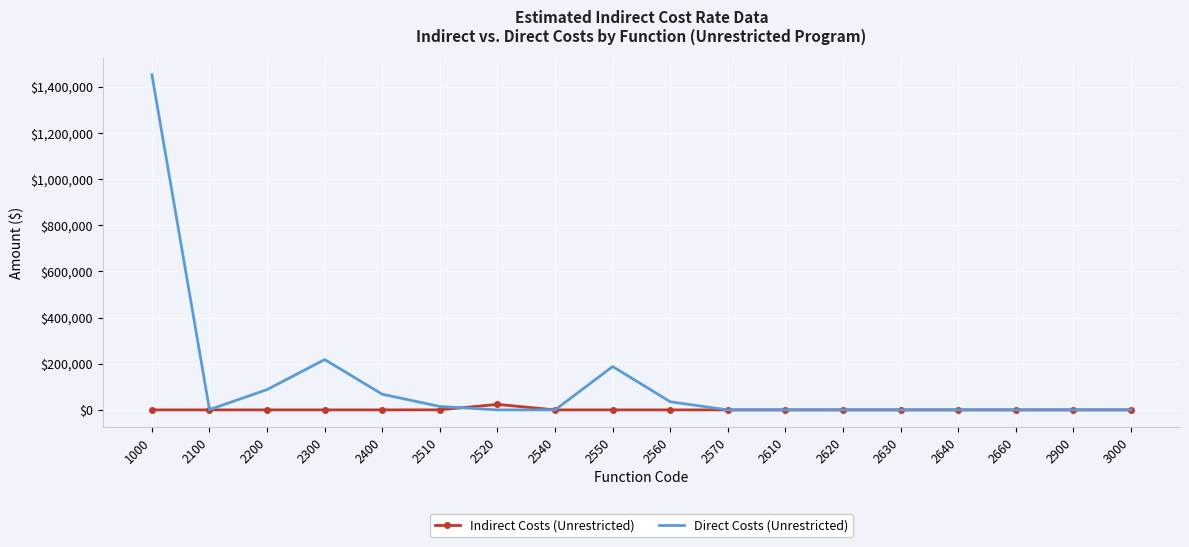

List the series in order of their peak value, lowest first.

Indirect Costs (Unrestricted), Direct Costs (Unrestricted)